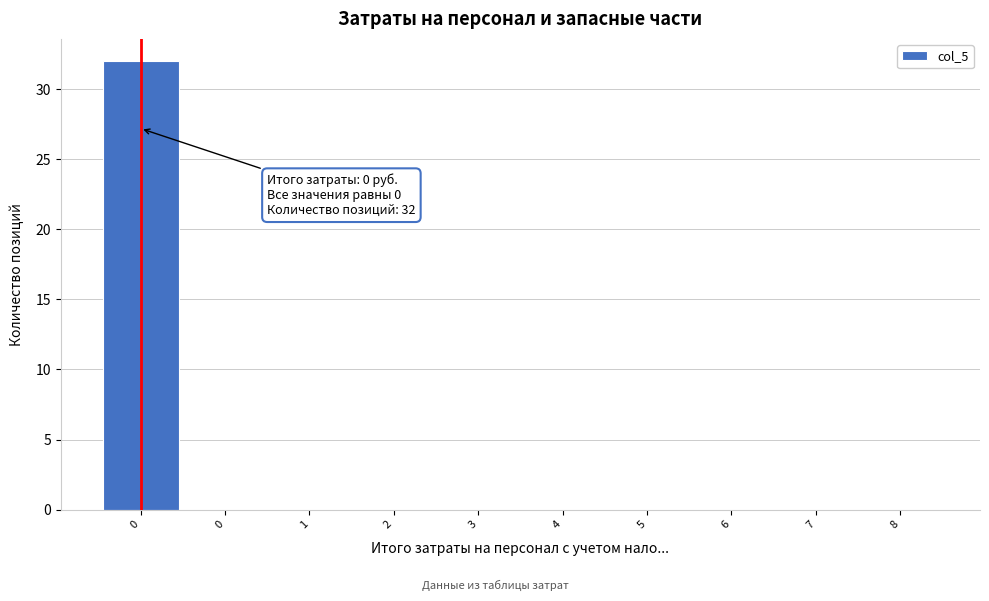

How many series are shown in this chart?

1